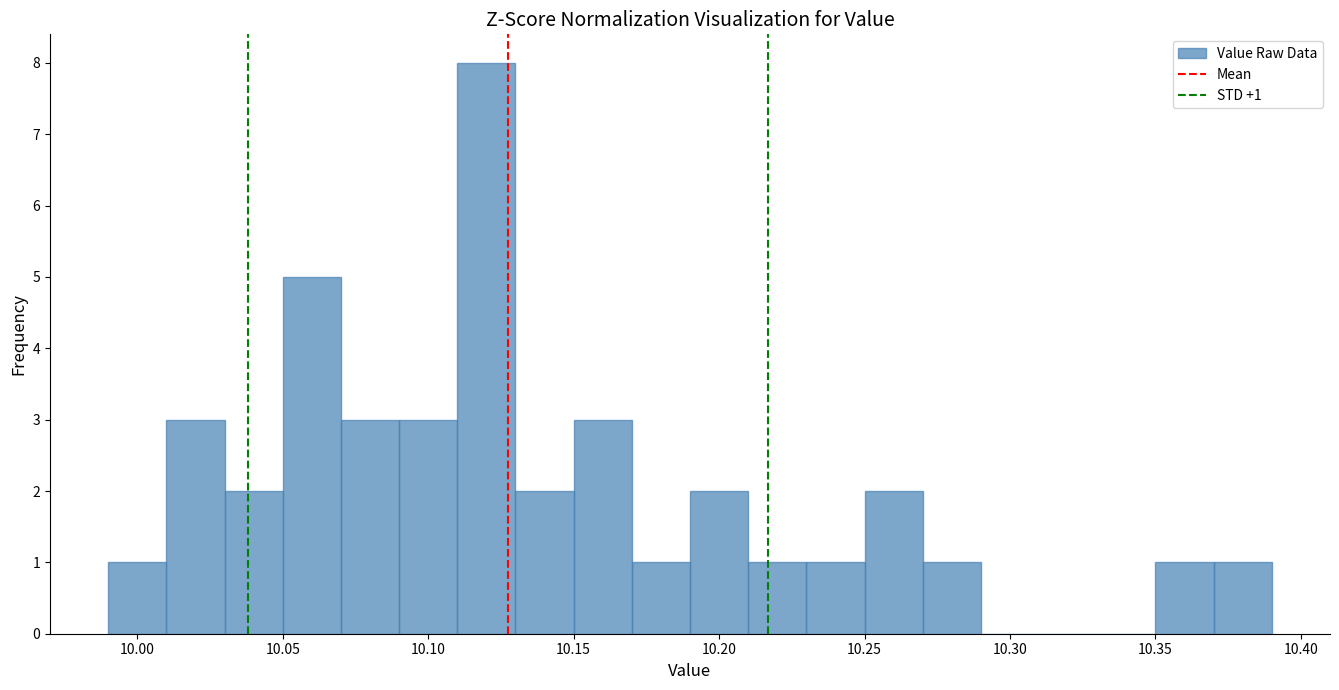

Over which range of the x-axis is the bar tallest?

10.11 to 10.13